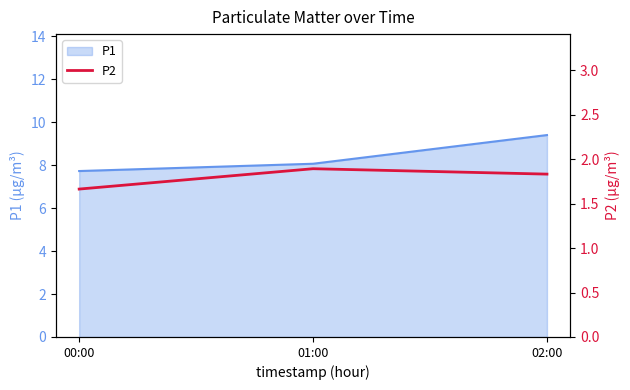

Rank the categories by value from highest to lowest.

01:00, 02:00, 00:00